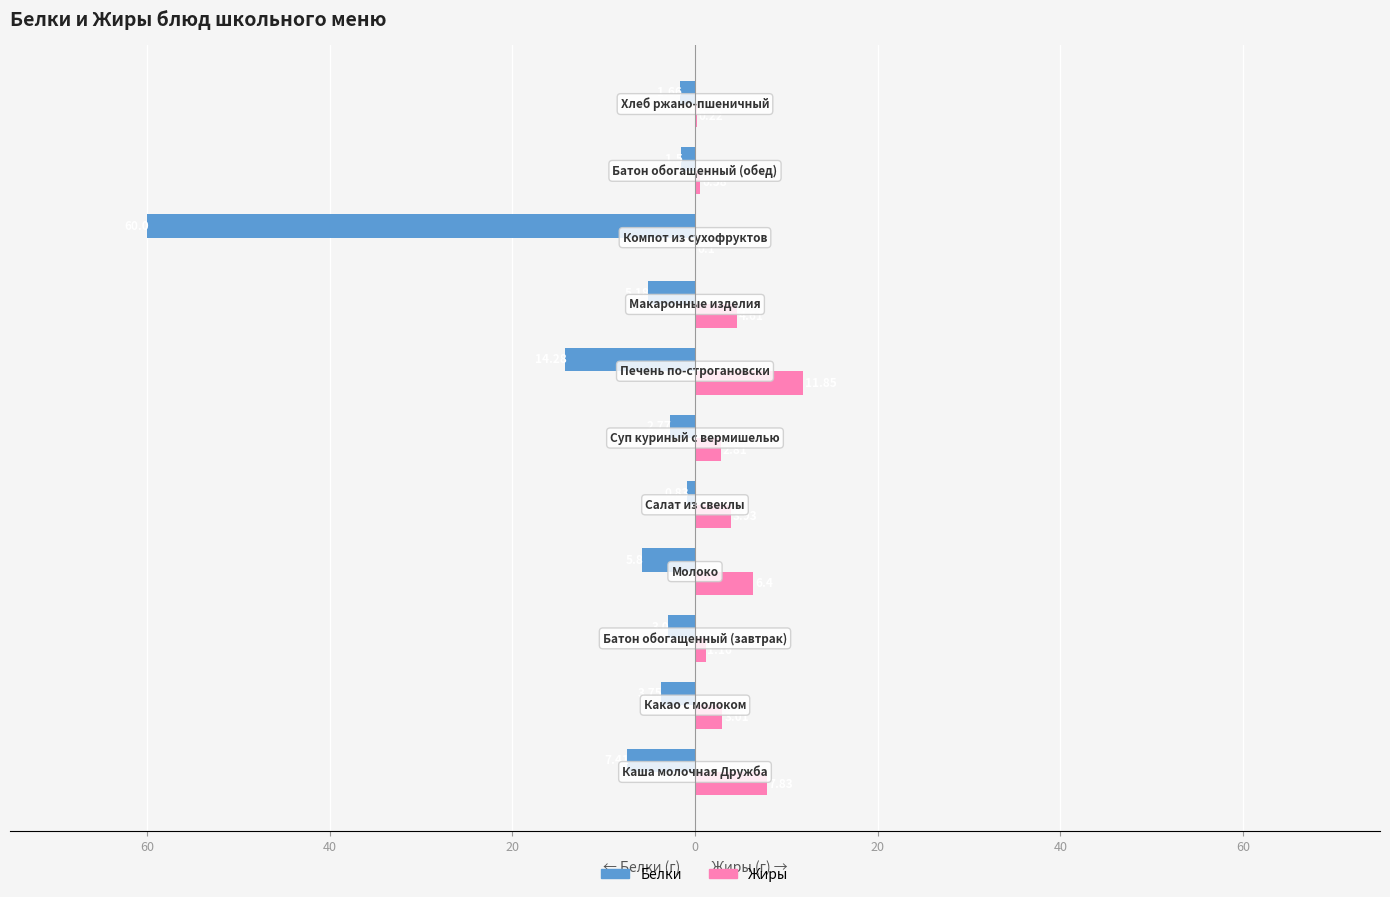

What are all the series names shown in the legend?

Белки, Жиры